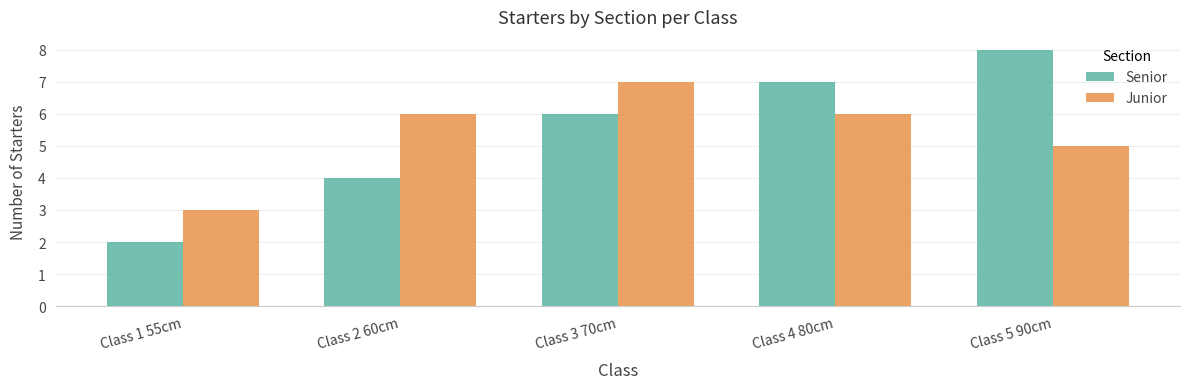

What is the minimum value for Senior?

2